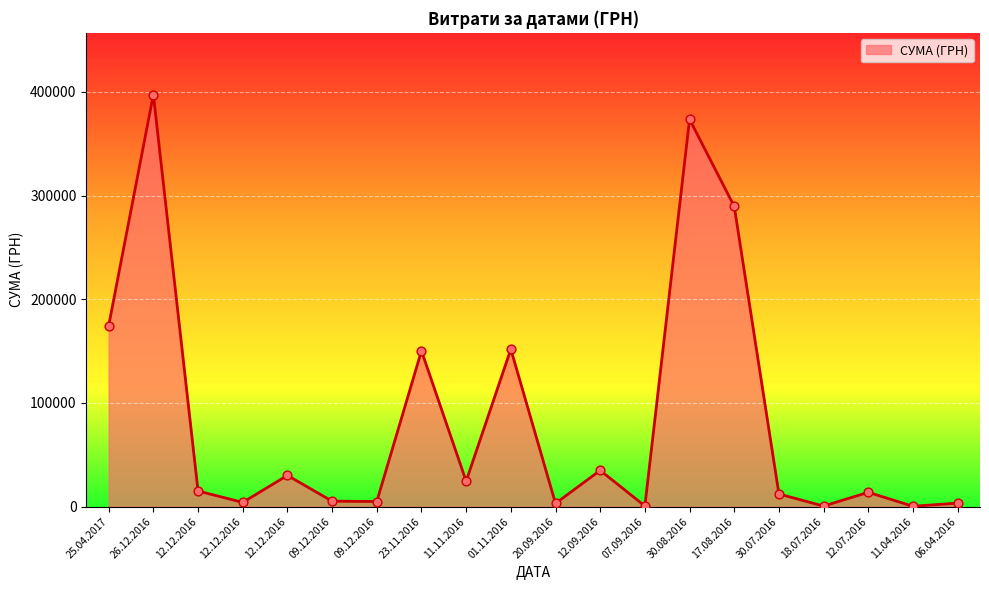

Which has a higher value, 09.12.2016 or 11.04.2016?

09.12.2016